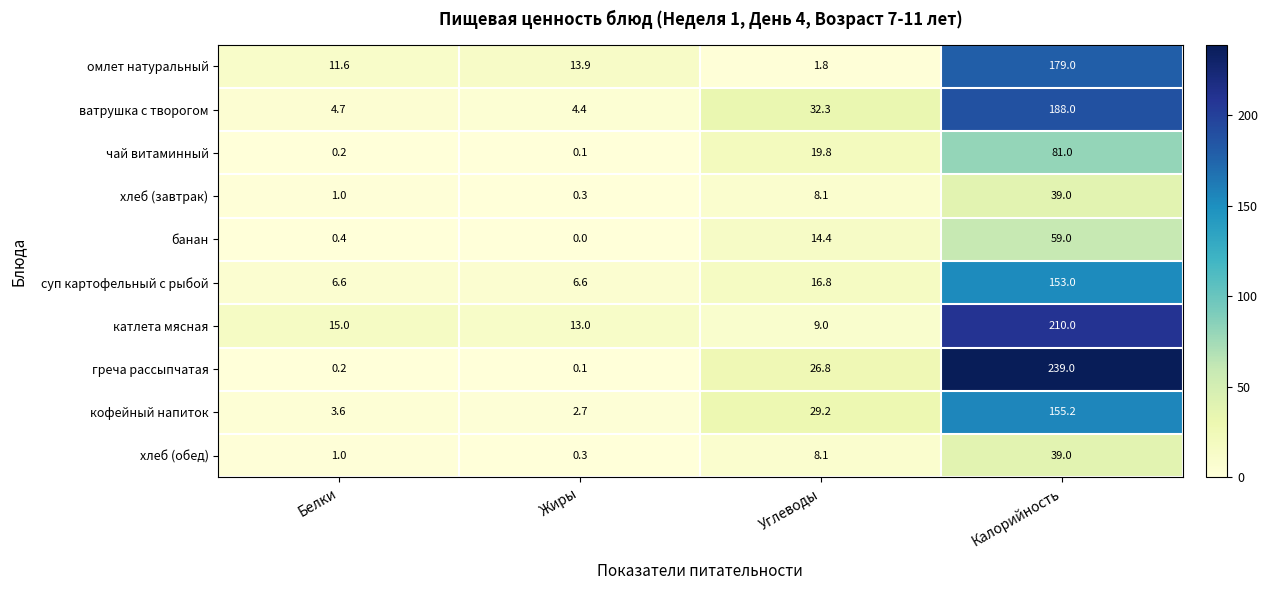

Which series has the largest total across all categories?

греча рассыпчатая